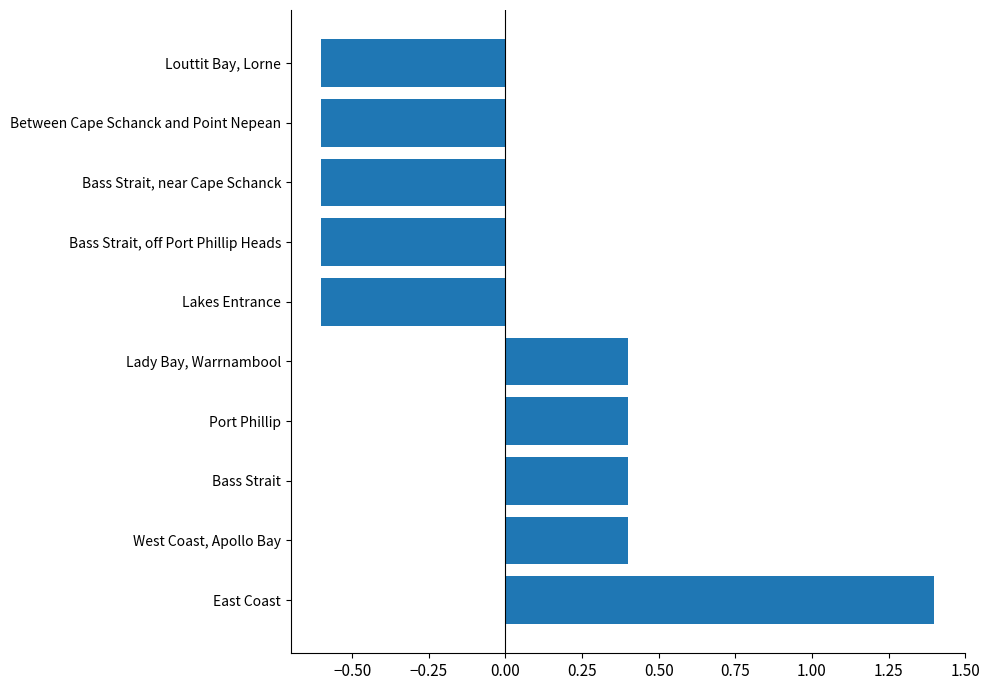

The value at Bass Strait, near Cape Schanck is -1.0. True or false?

False